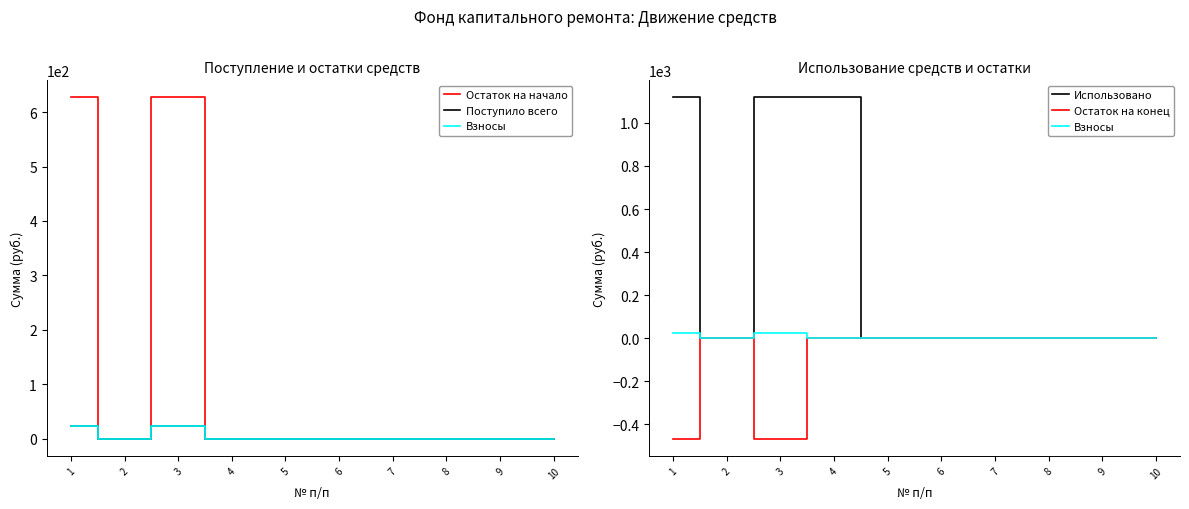

What is the difference between the second highest and minimum values in the Взносы series?

23.8